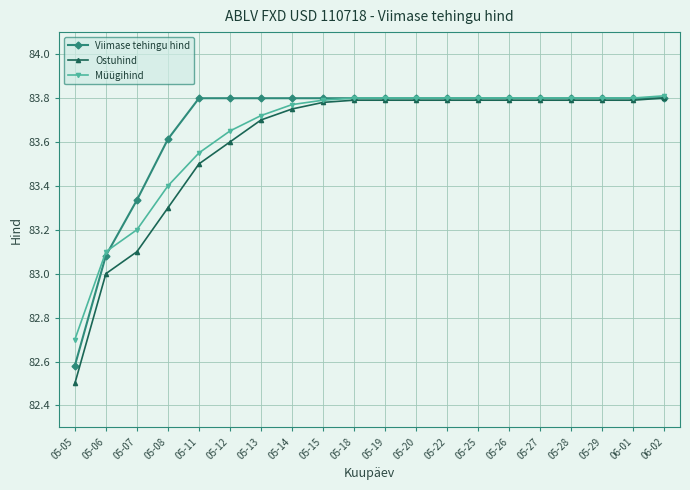

What position from the right is 06-01?

2